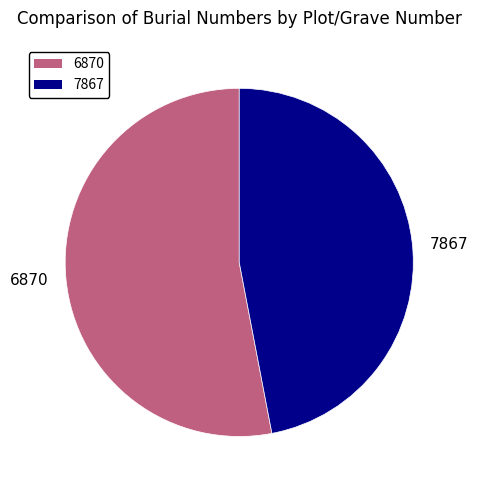

Which has a higher value, 6870 or 7867?

6870